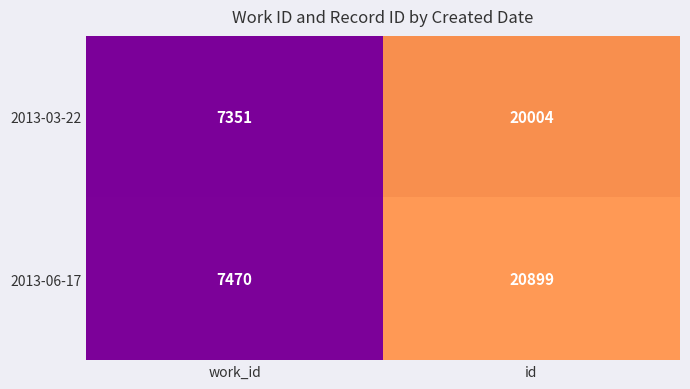

At which category is the sum across all series the highest?

id